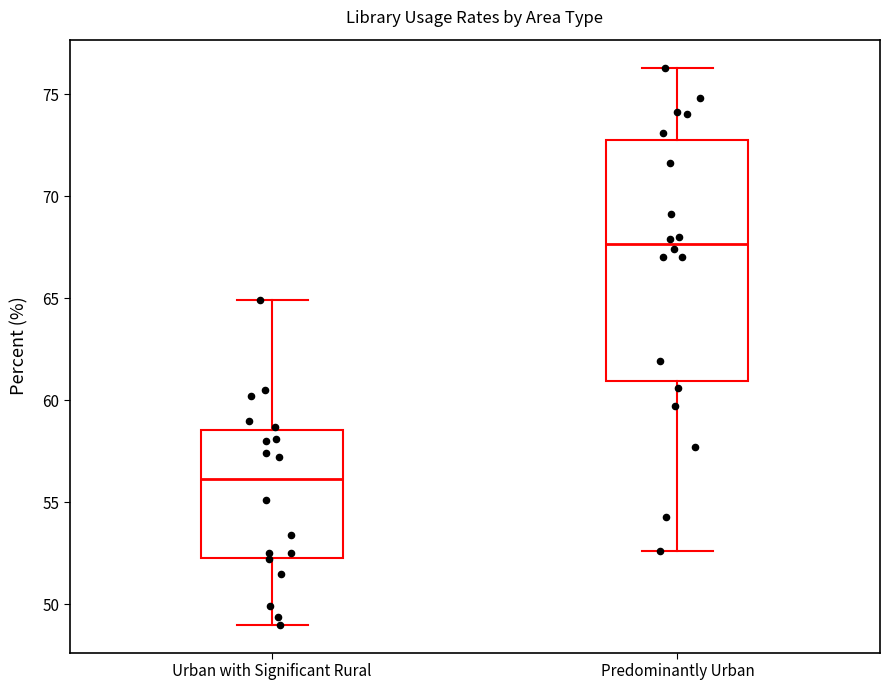

Where does the median line of the box for Predominantly Urban sit on the y-axis? The values are not printed on the chart, so give them approximately, as read against the axis.

67.5